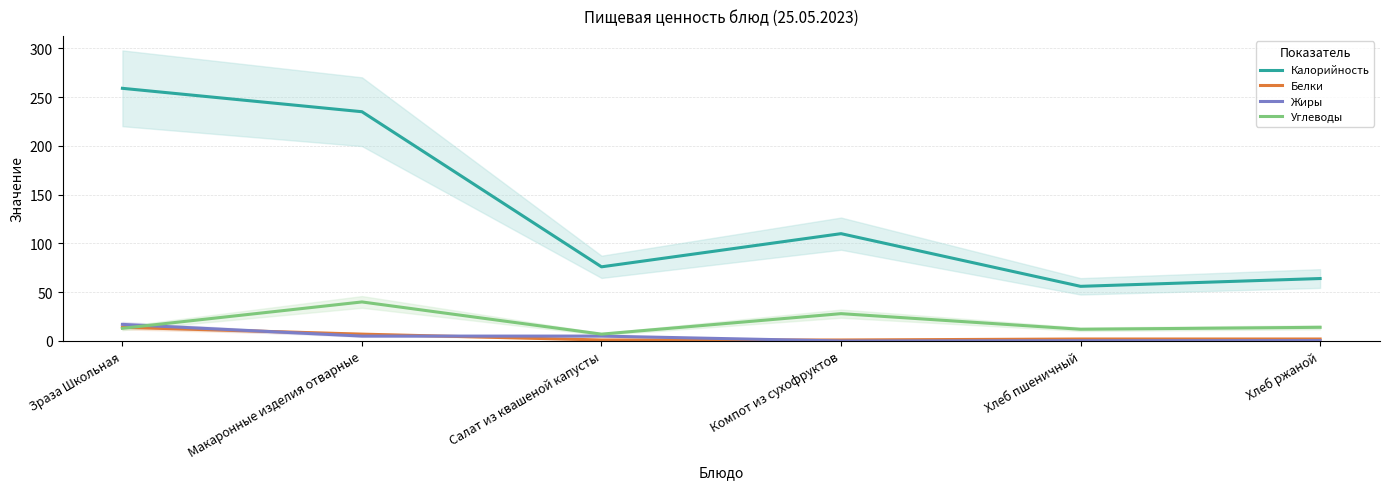

Between Салат из квашеной капусты and Зраза Школьная, which is larger?

Зраза Школьная